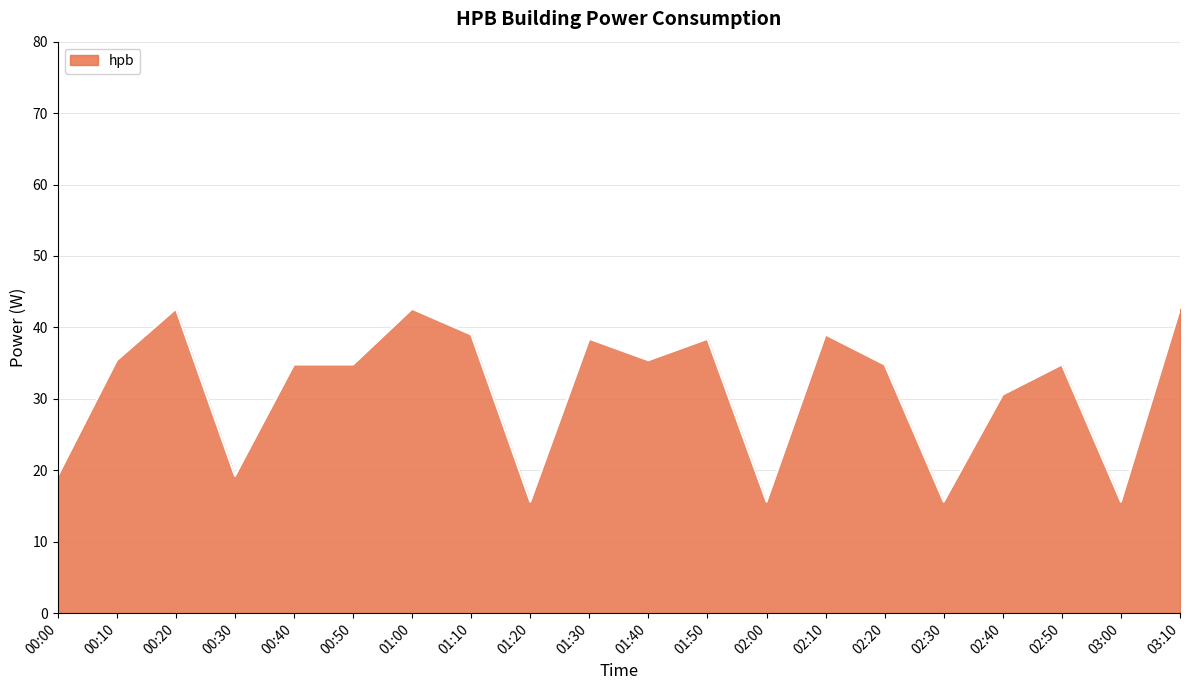

What is the greatest value displayed?

42.6